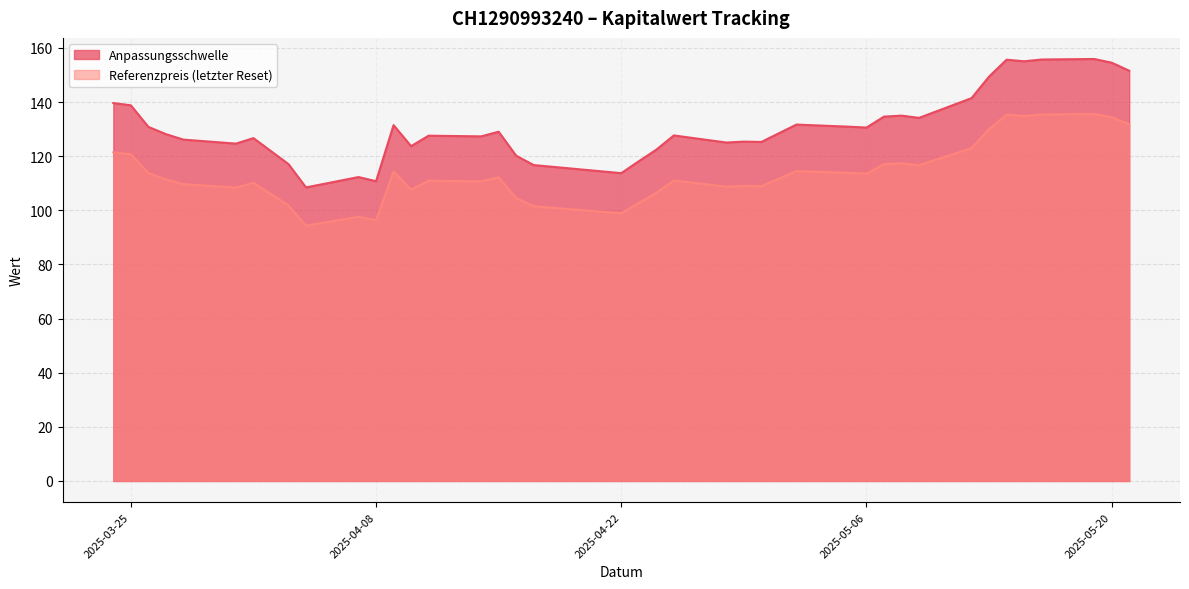

True or false: Referenzpreis (letzter Reset) and Anpassungsschwelle intersect in this chart.

False